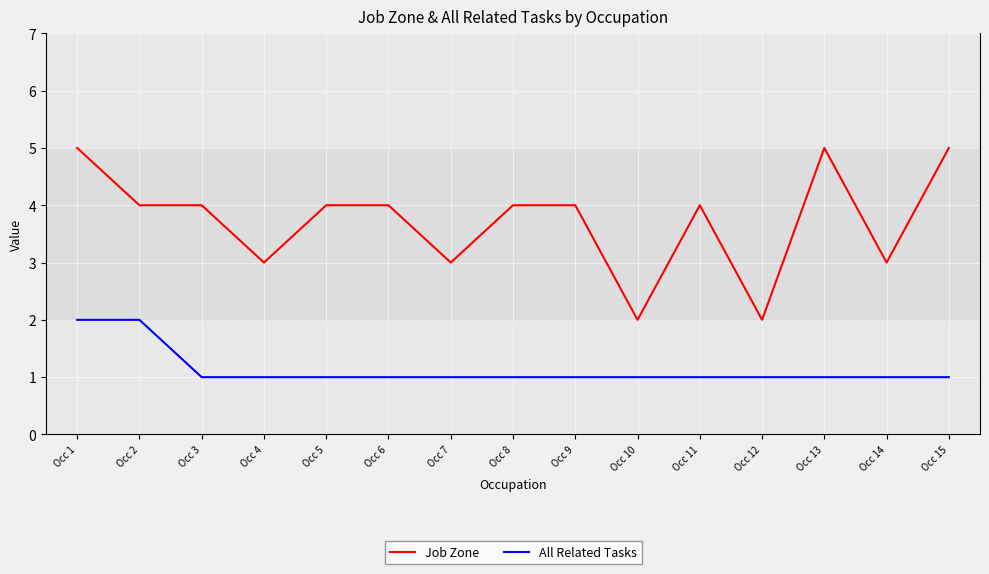

True or false: All Related Tasks and Job Zone intersect in this chart.

False